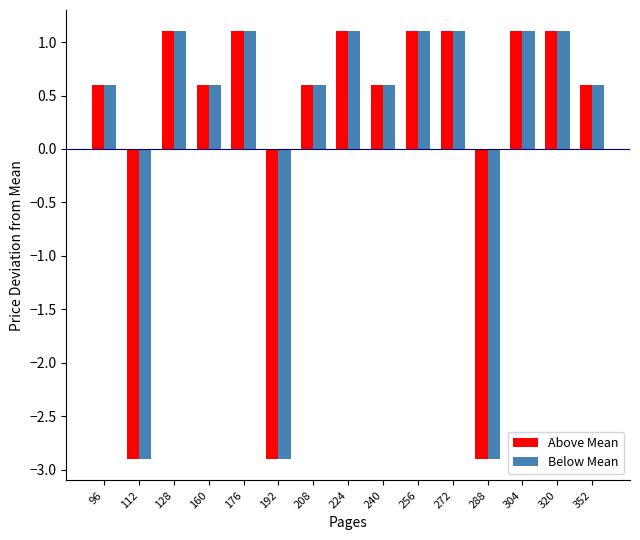

The value of Above Mean at 352 is 0.9. True or false?

False